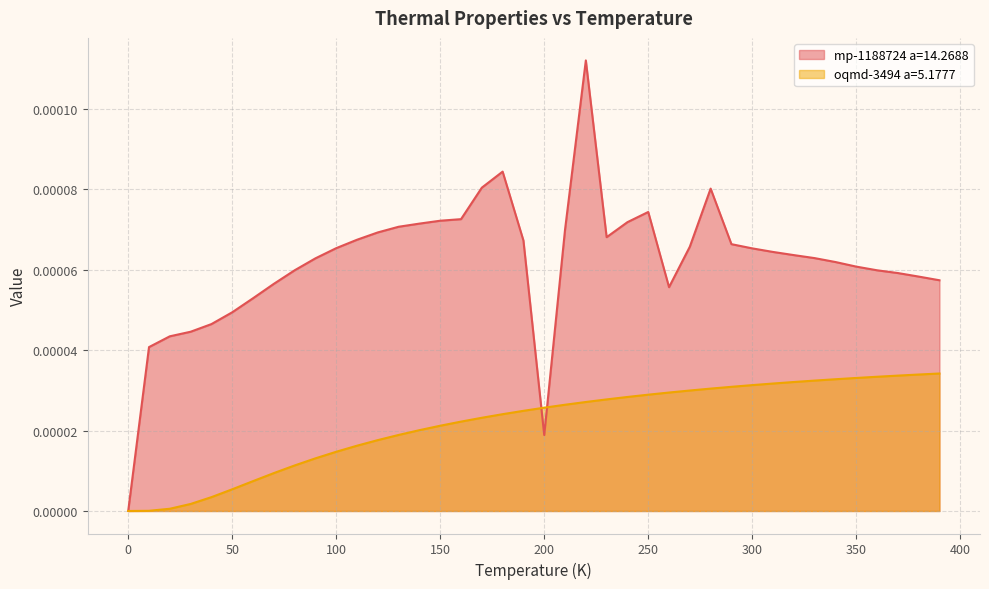

Is the value of oqmd-3494 a=5.1777 at 320.0 greater than the value of mp-1188724 a=14.2688 at 380.0?

No